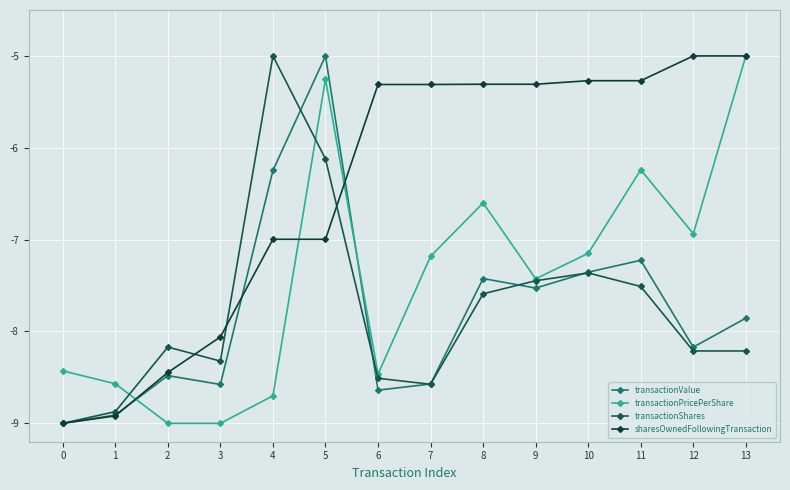

Between 2 and 7, which series saw the biggest shift?

sharesOwnedFollowingTransaction